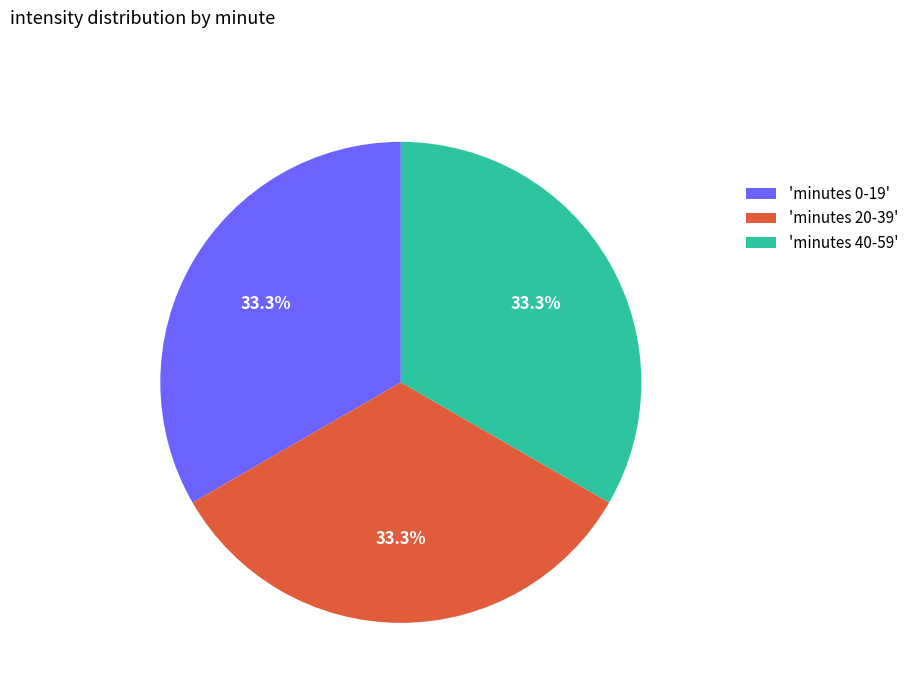

How many segments does this pie chart have?

3